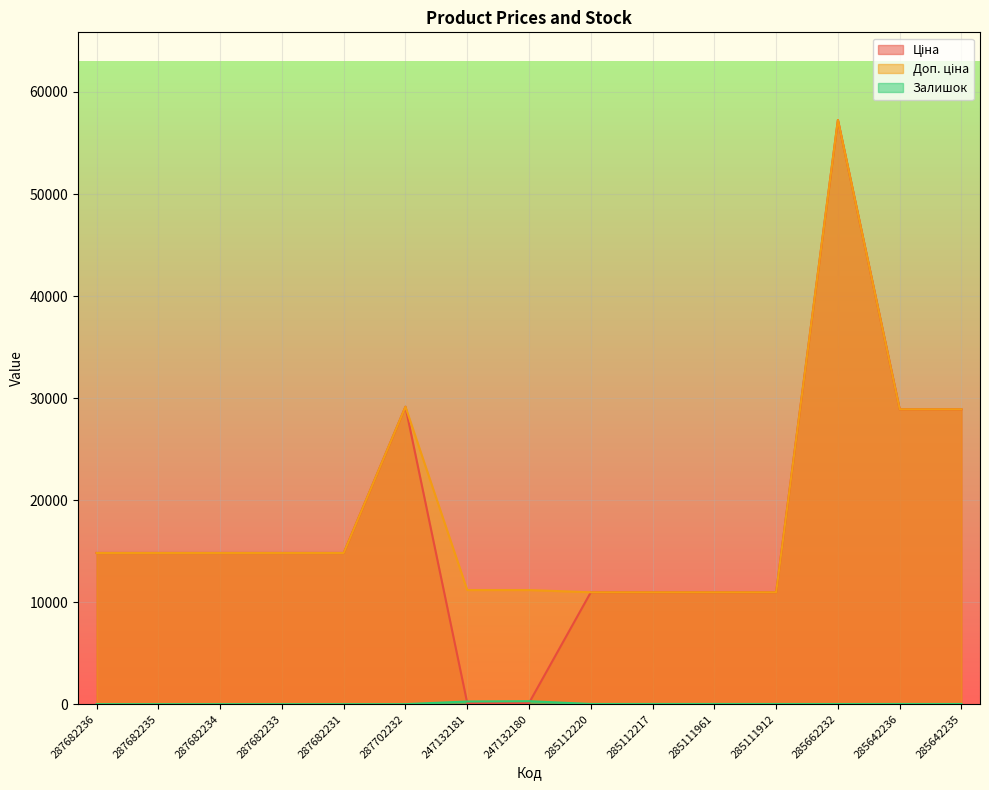

True or false: Доп. ціна and Залишок cross at least once.

False